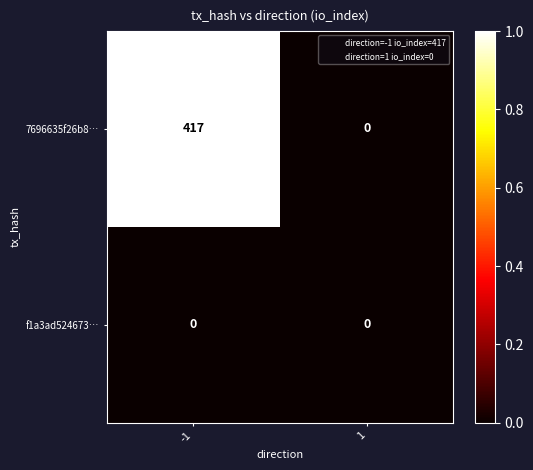

Which series has the largest total across all categories?

7696635f26b8…